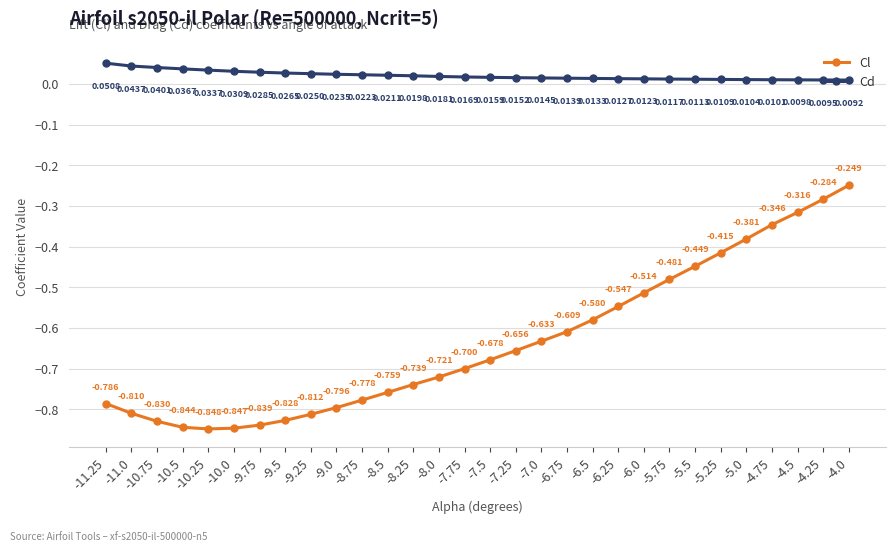

Rank the series at -5.75 from highest to lowest value.

Cd, Cl